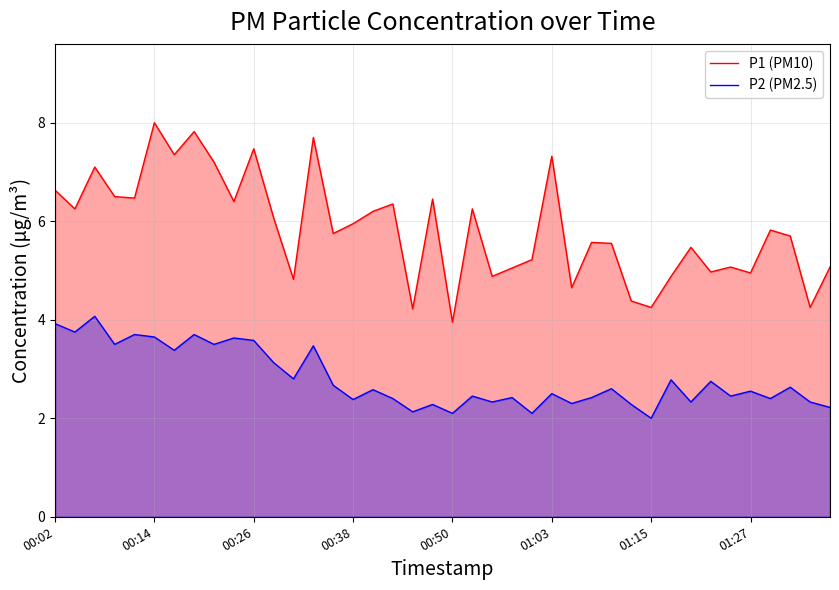

What is the spread (max minus min) of values at 00:38?

3.6